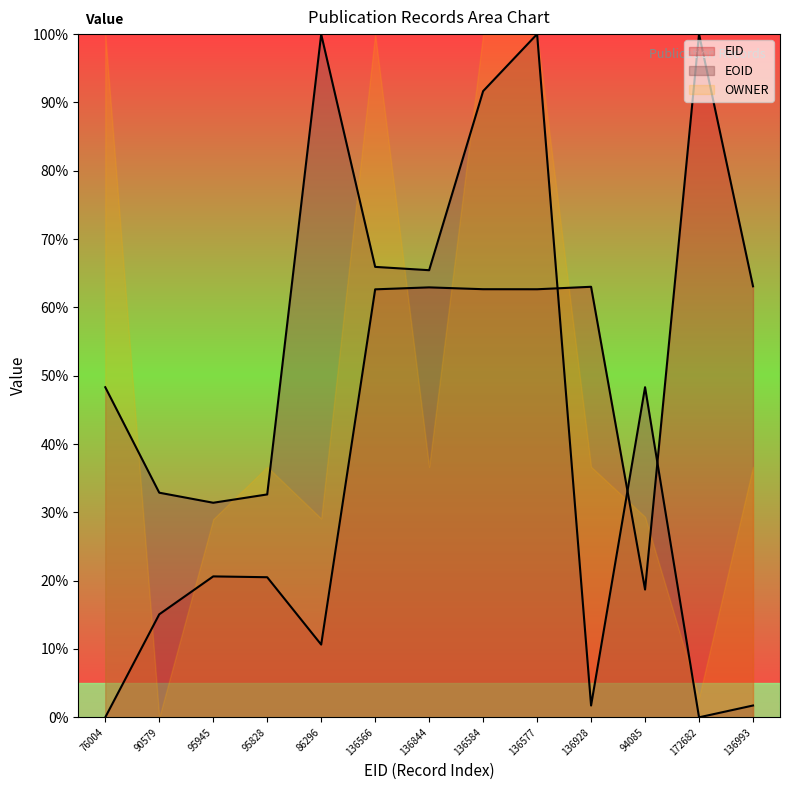

What is the maximum value shown in the chart?

100.0